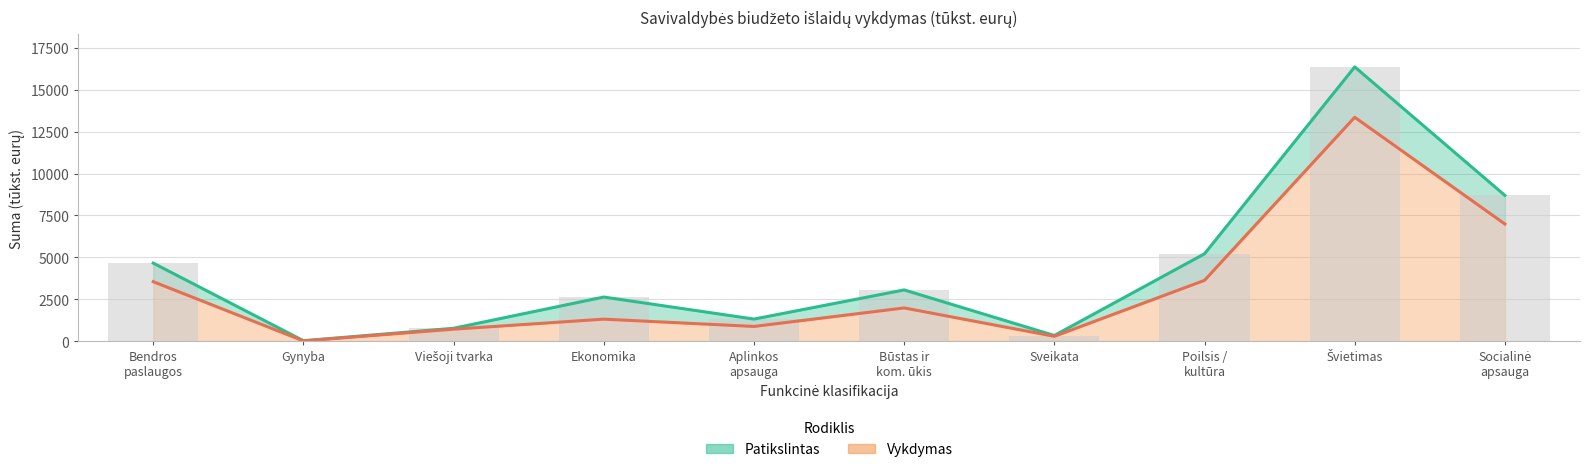

How many data points in Patikslintas are less than 3064?

5